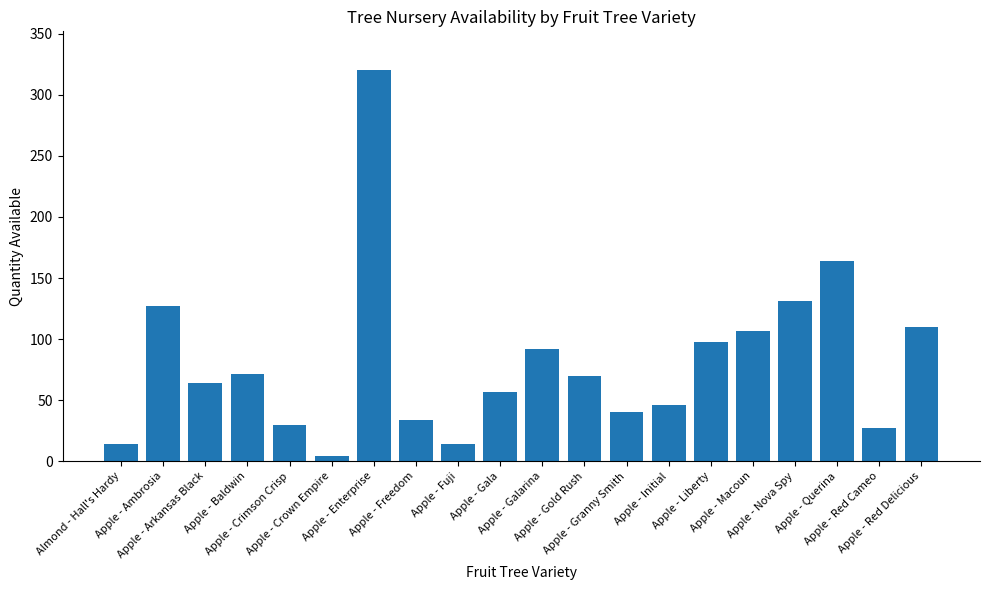

Between Apple - Baldwin and Apple - Freedom, which is larger?

Apple - Baldwin